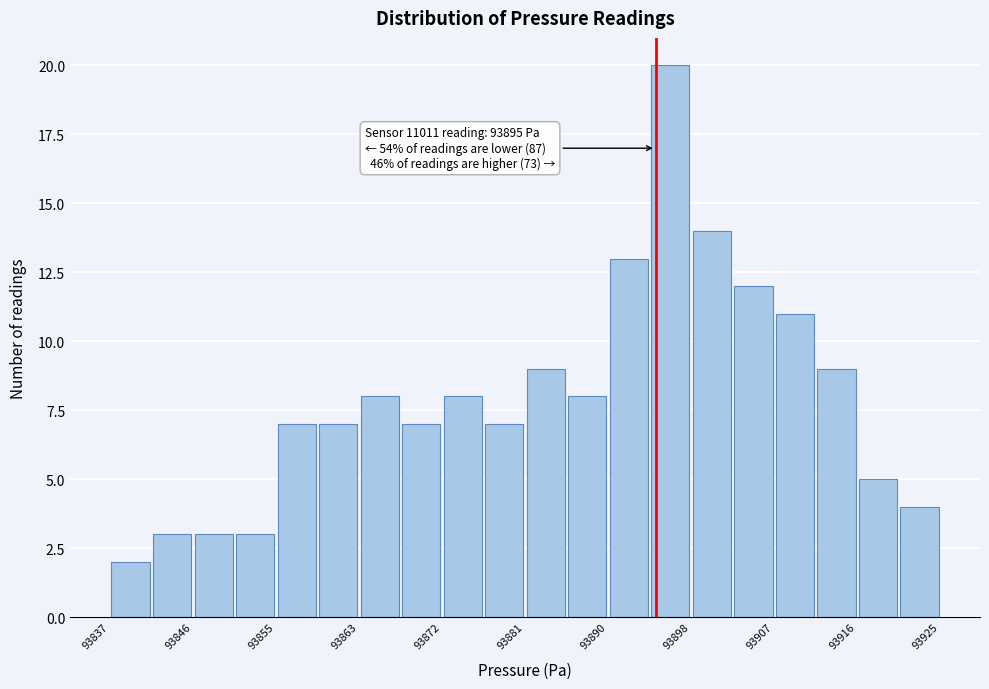

Which range on the x-axis has the tallest bar?

93894 to 93899